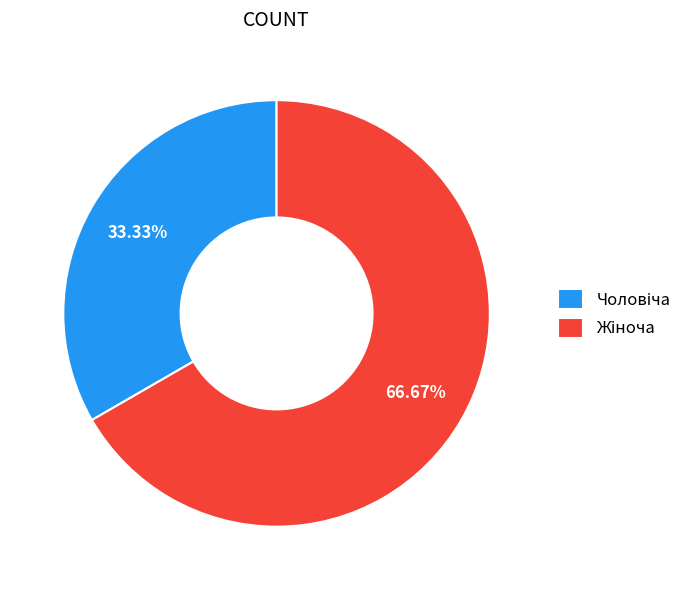

Is there a majority slice in this chart?

Yes